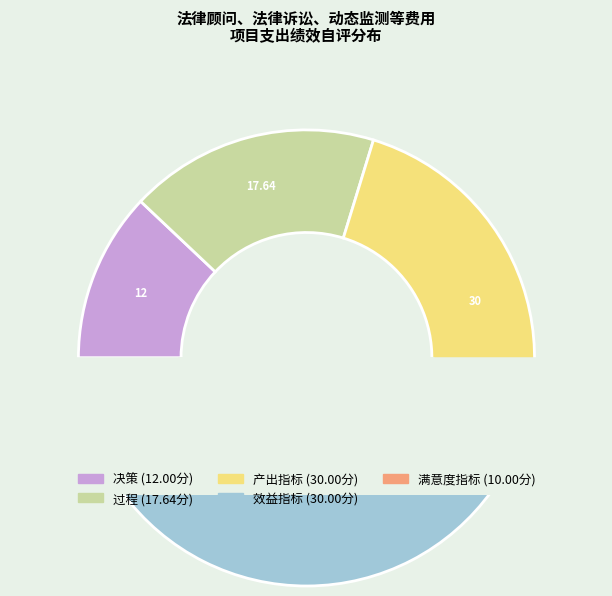

To the nearest percent, what is the average slice percentage?

20%